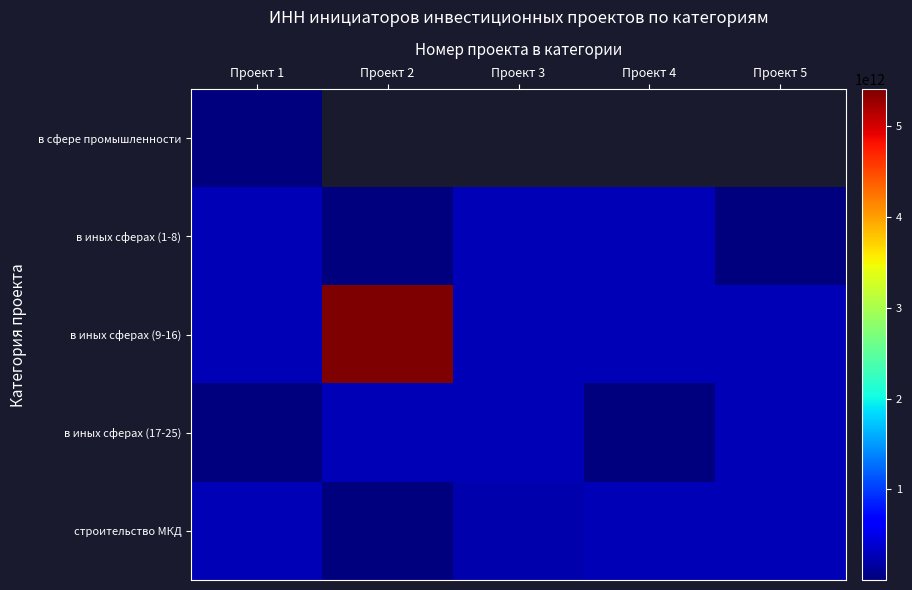

Which label corresponds to the smallest value in the chart?

Проект 4